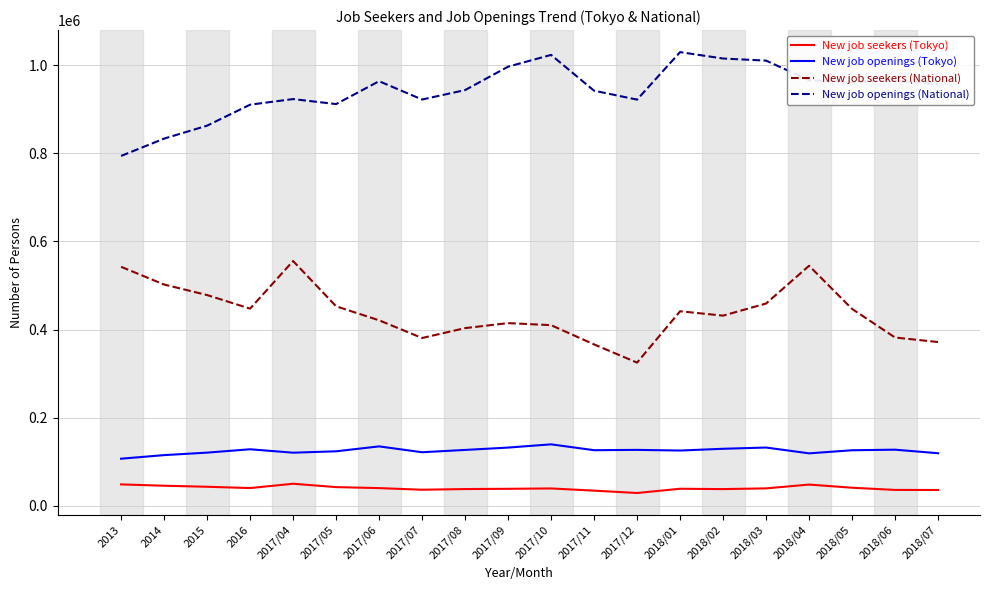

What is the total value across all series at 2016?

1526042